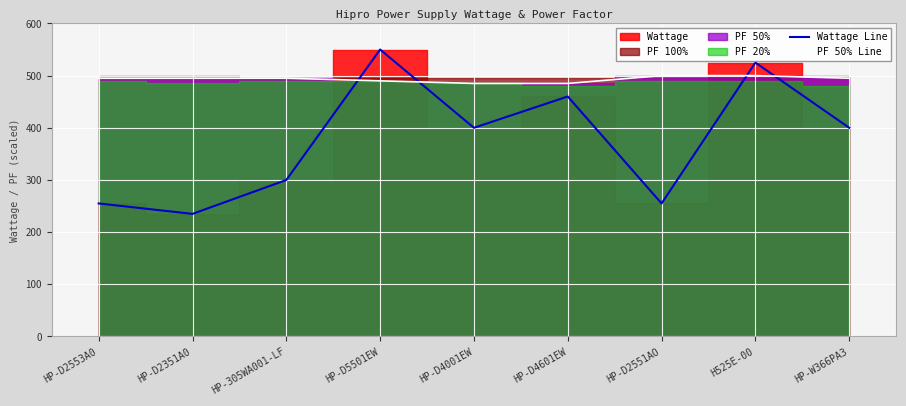

Which series has the widest spread of values?

Wattage Line